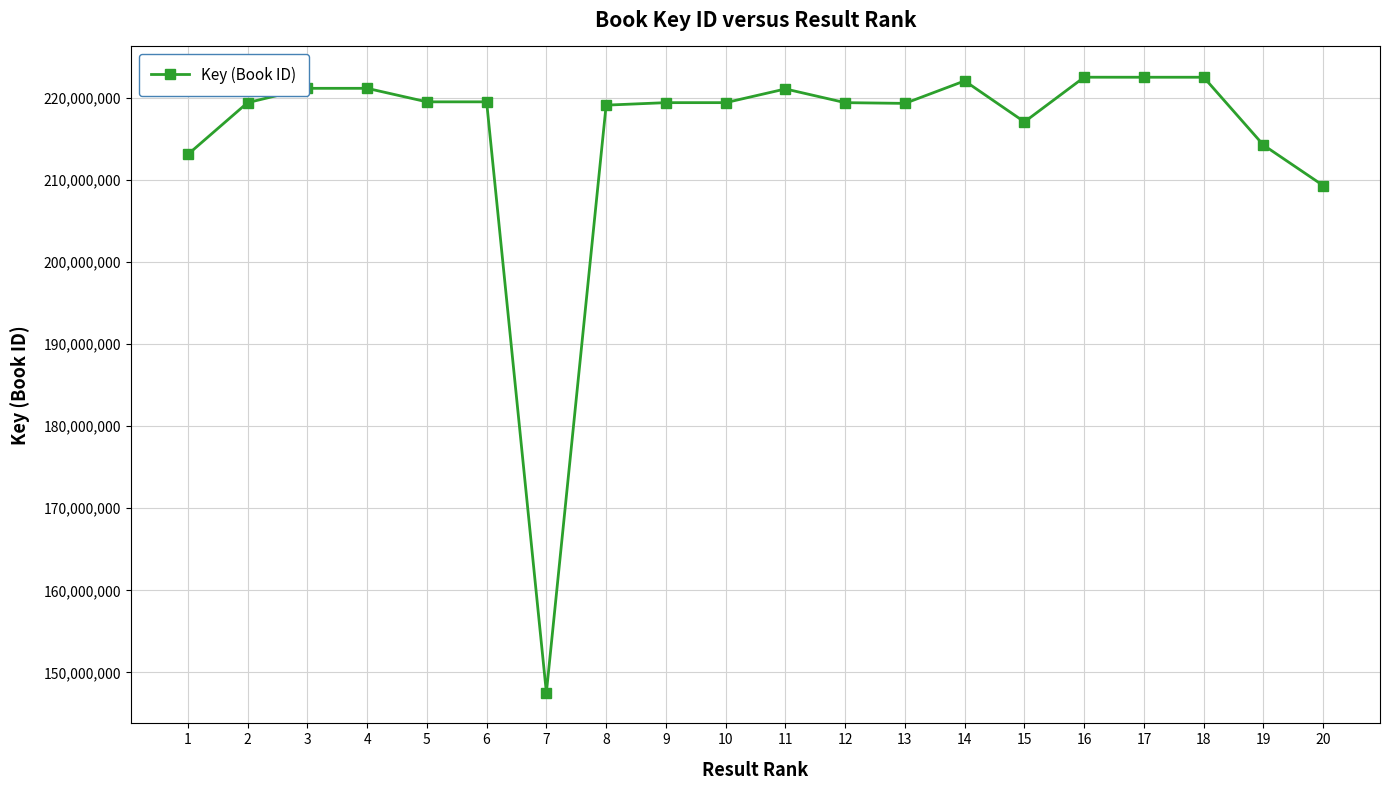

Is it true that the value at 8 is 219094549?

True